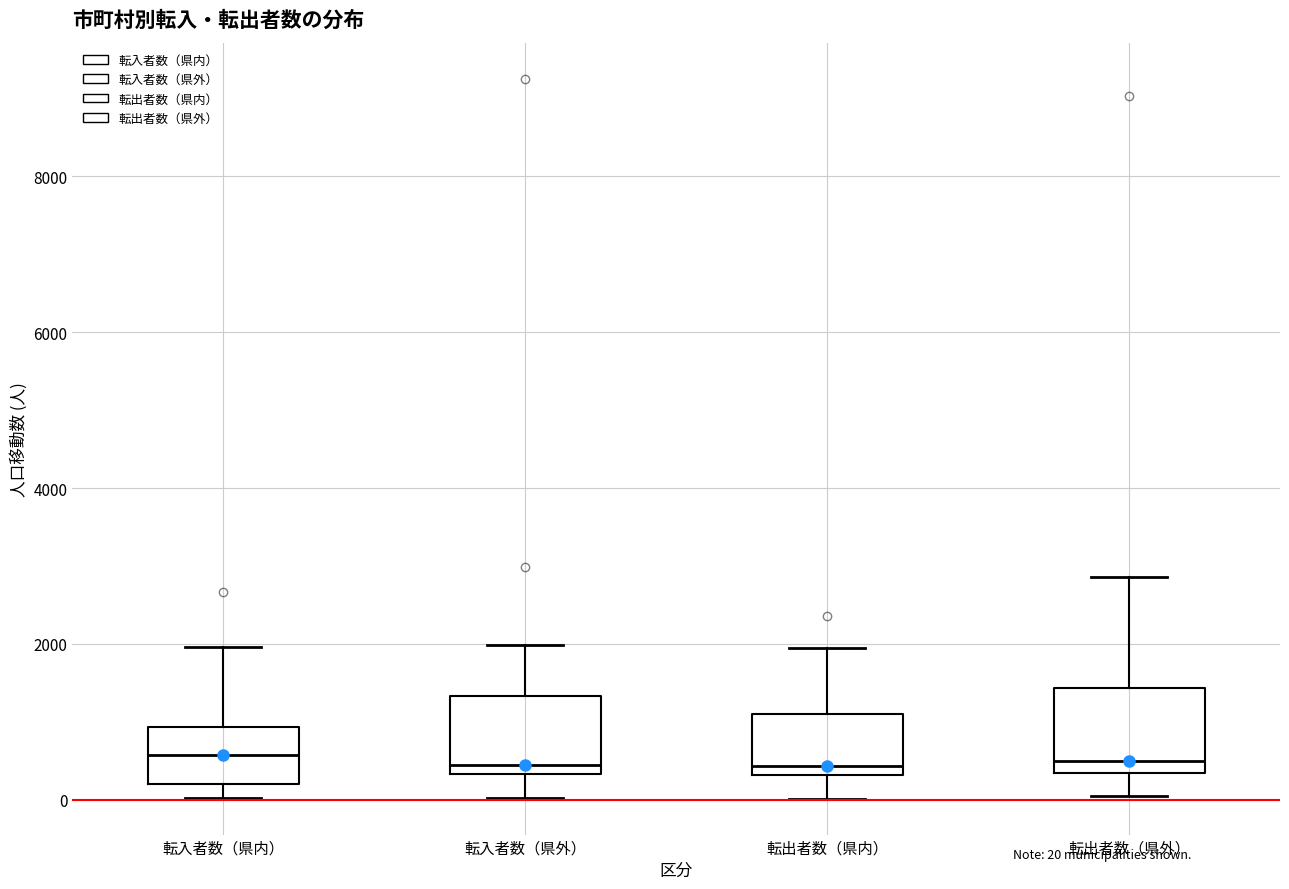

Where is the lower edge of the box for 転入者数（県外） on the y-axis? The values are not printed on the chart, so give them approximately, as read against the axis.

400